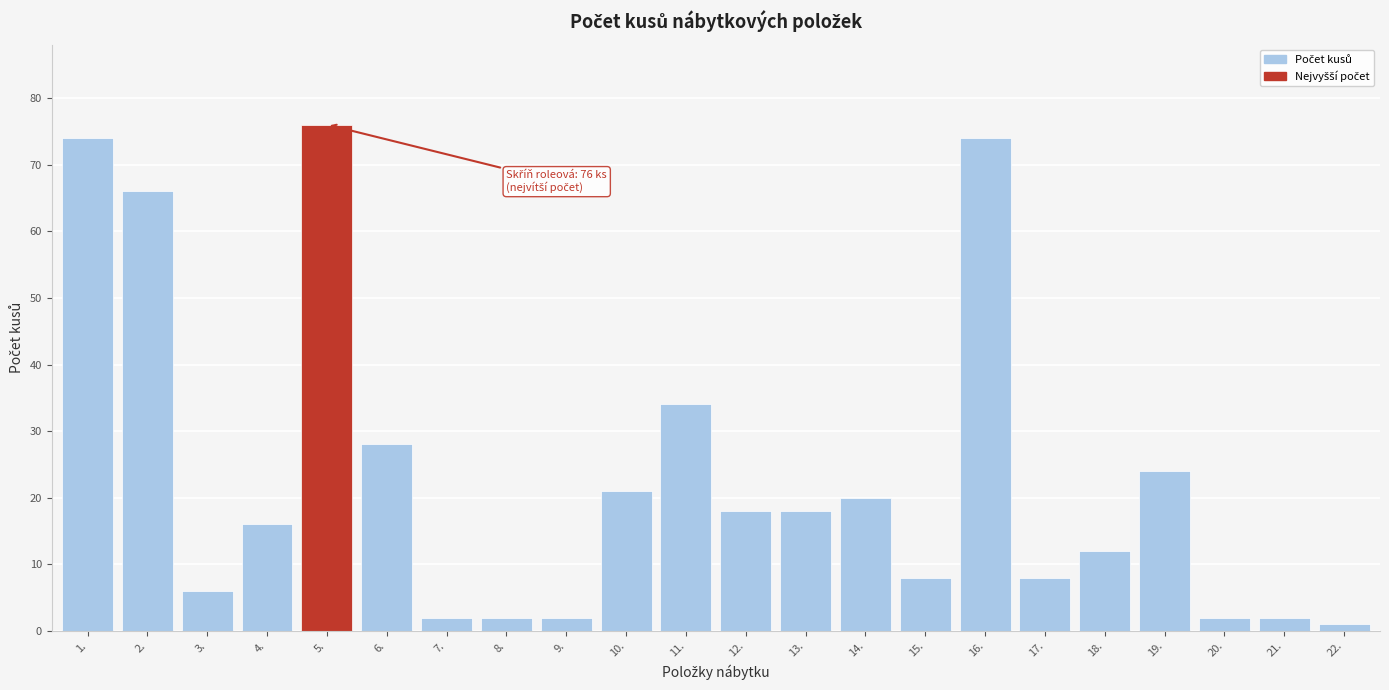

Reading left to right, list all the values displayed in this chart.

1.=74	2.=66	3.=6	4.=16	5.=76	6.=28	7.=2	8.=2	9.=2	10.=21	11.=34	12.=18	13.=18	14.=20	15.=8	16.=74	17.=8	18.=12	19.=24	20.=2	21.=2	22.=1